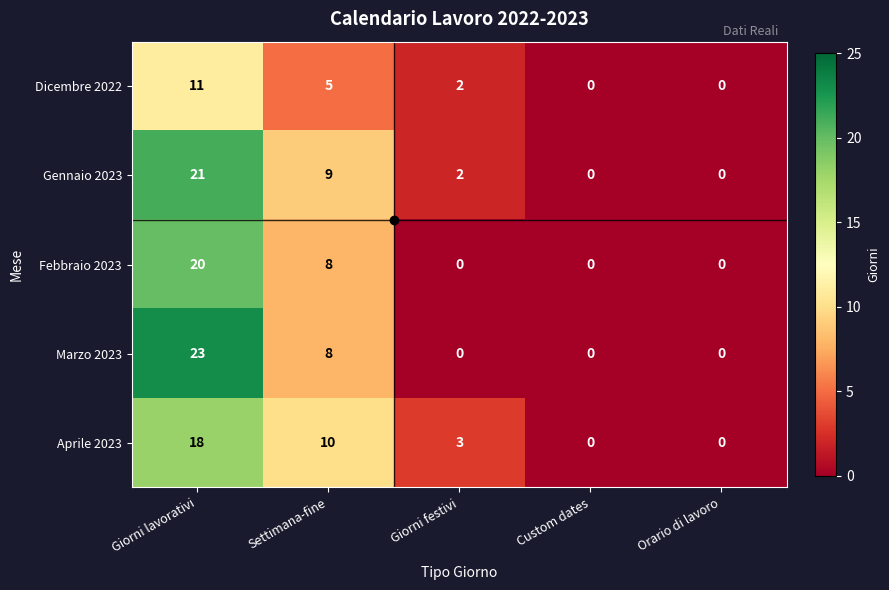

Is it true that Febbraio 2023 equals -9 at Orario di lavoro?

False